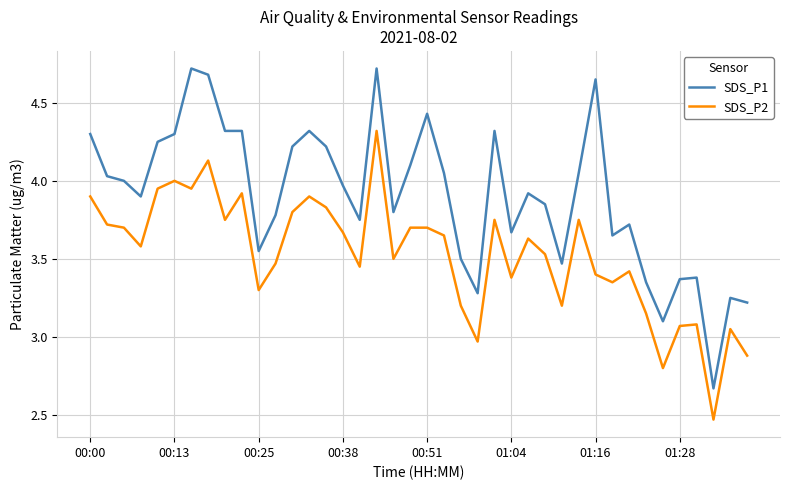

Which series has the largest range (max minus min)?

SDS_P1